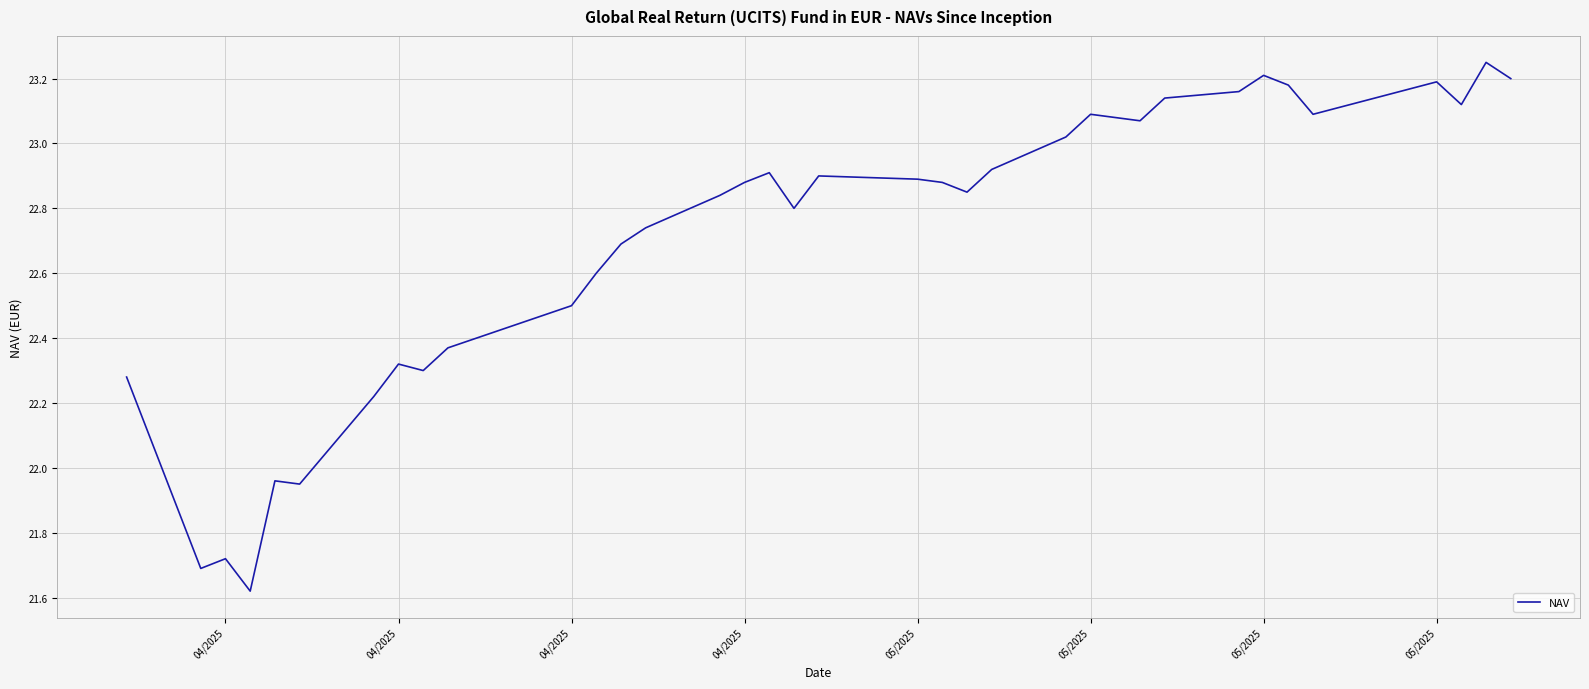

What is the difference between the maximum and minimum values?

1.6